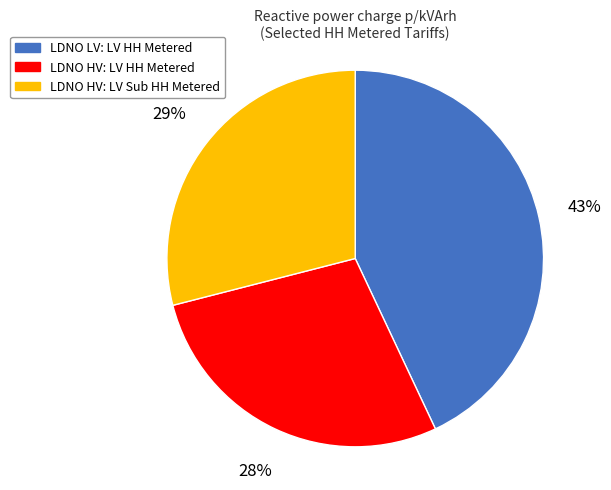

Which category has the smallest portion of the pie?

LDNO HV: LV HH Metered